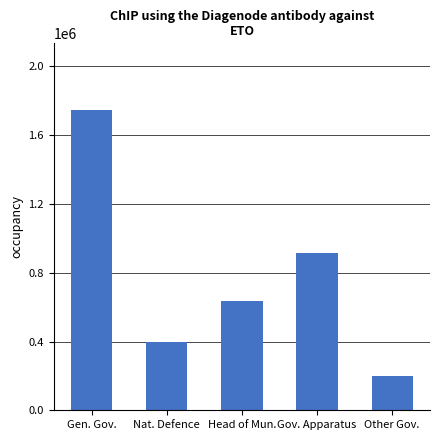

Which has a higher value, Gov. Apparatus or Nat. Defence?

Gov. Apparatus